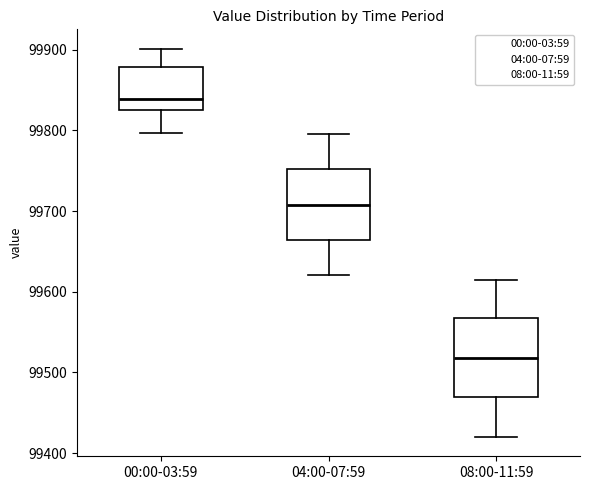

Reading left to right, read every box against the y-axis: the position of its median line, the range the box covers, and the ends of its whiskers. The values are not printed on the chart, so give them approximately, as read against the axis.

00:00-03:59: median 99840, box 99830 to 99880, whiskers 99800 to 99900
04:00-07:59: median 99710, box 99660 to 99750, whiskers 99620 to 99800
08:00-11:59: median 99520, box 99470 to 99570, whiskers 99420 to 99620